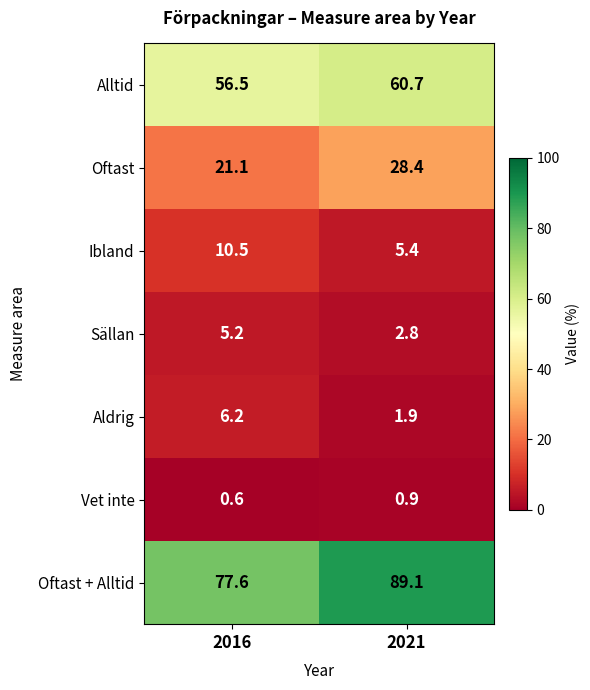

Reading left to right, extract all data points from this chart.

Alltid: 56.5	60.7
Oftast: 21.1	28.4
Ibland: 10.5	5.4
Sällan: 5.2	2.8
Aldrig: 6.2	1.9
Vet inte: 0.6	0.9
Oftast + Alltid: 77.6	89.1